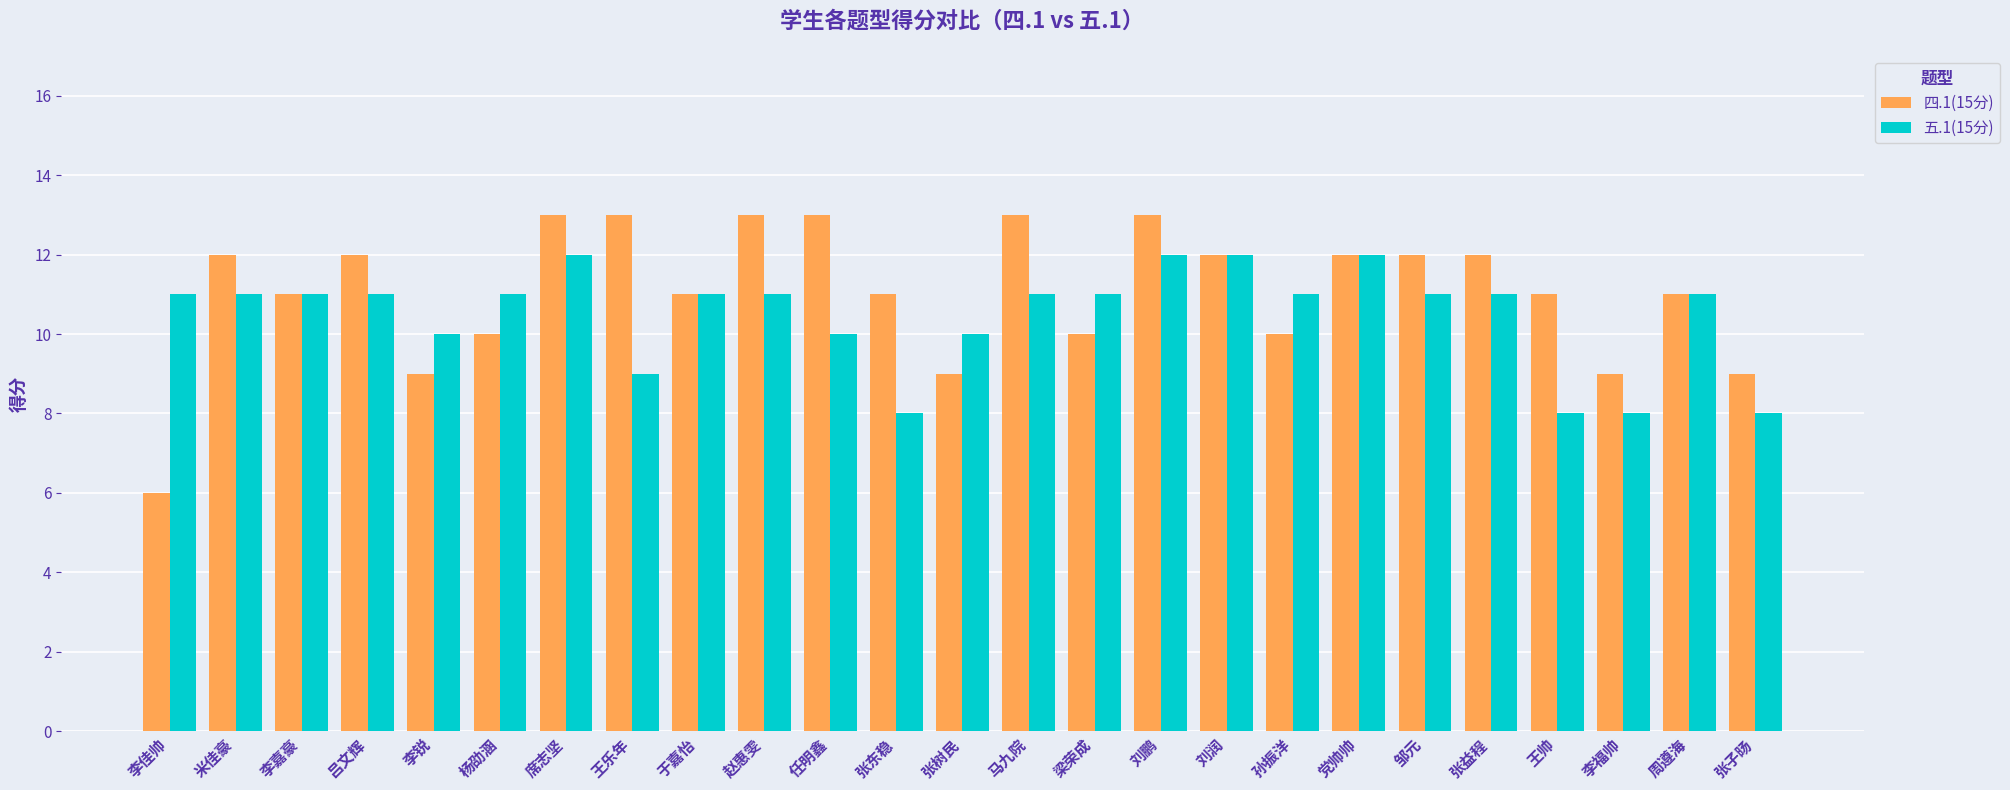

True or false: 五.1(15分) has a value of 8 at 张东稳.

True